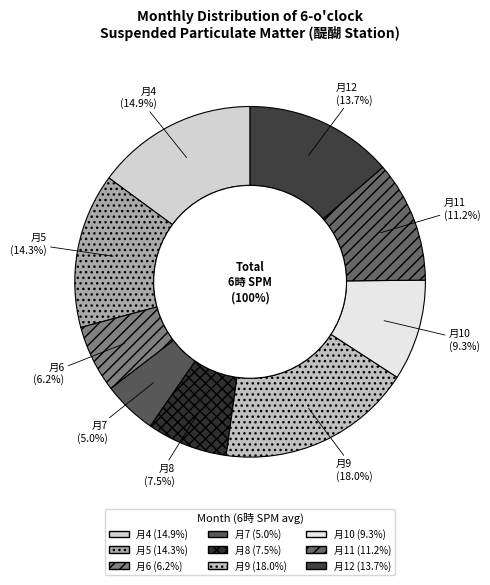

Rank the categories by value from highest to lowest.

9, 4, 5, 12, 11, 10, 8, 6, 7